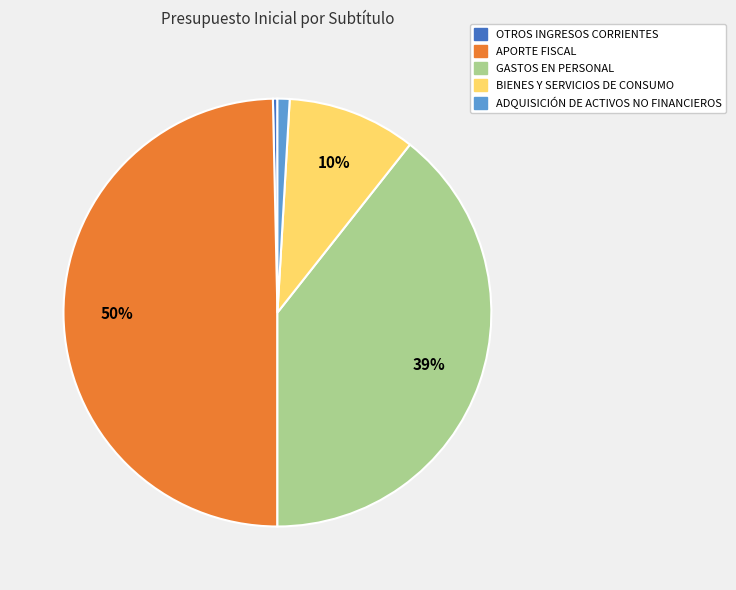

True or false: OTROS INGRESOS CORRIENTES accounts for 0% of the total.

True